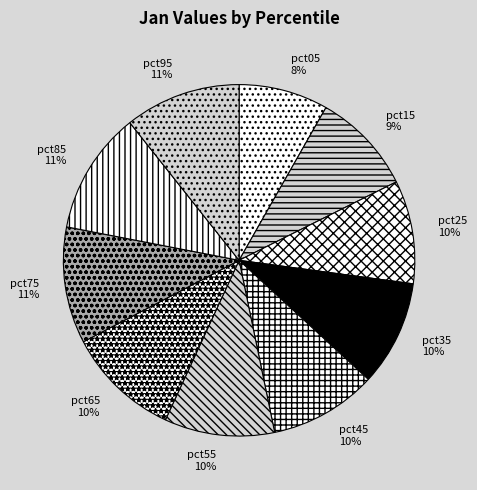

True or false: pct55 accounts for 10% of the total.

True